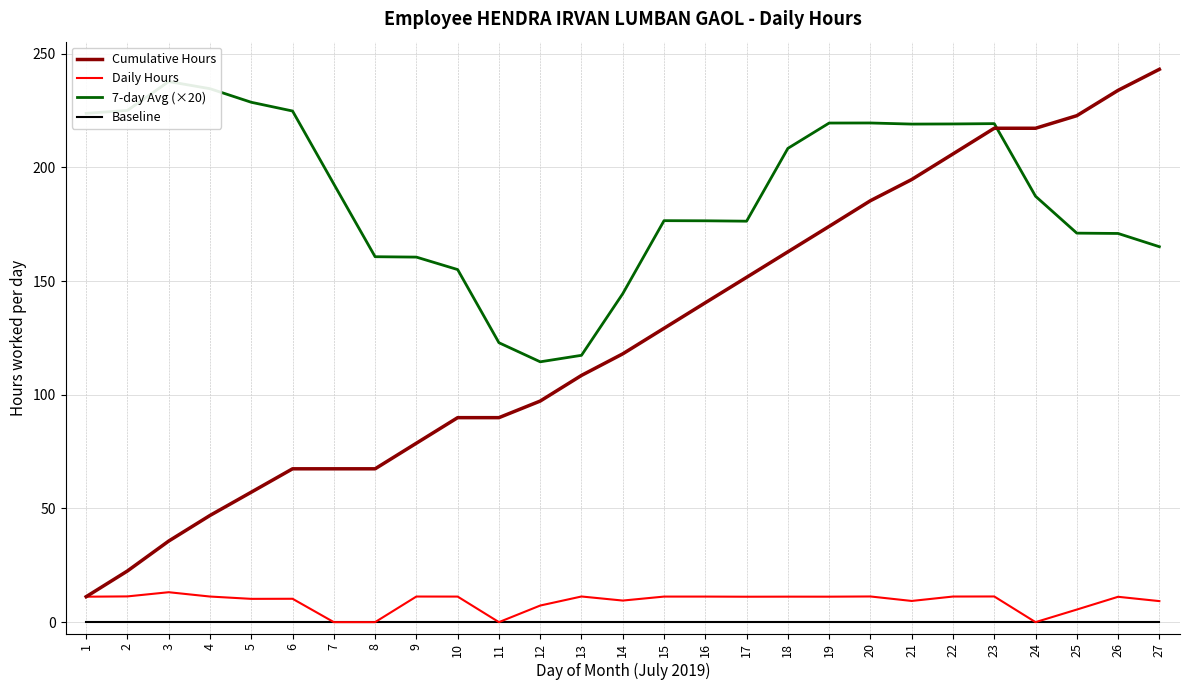

List the series in order of their peak value, lowest first.

Baseline, Daily Hours, 7-day Avg (×20), Cumulative Hours